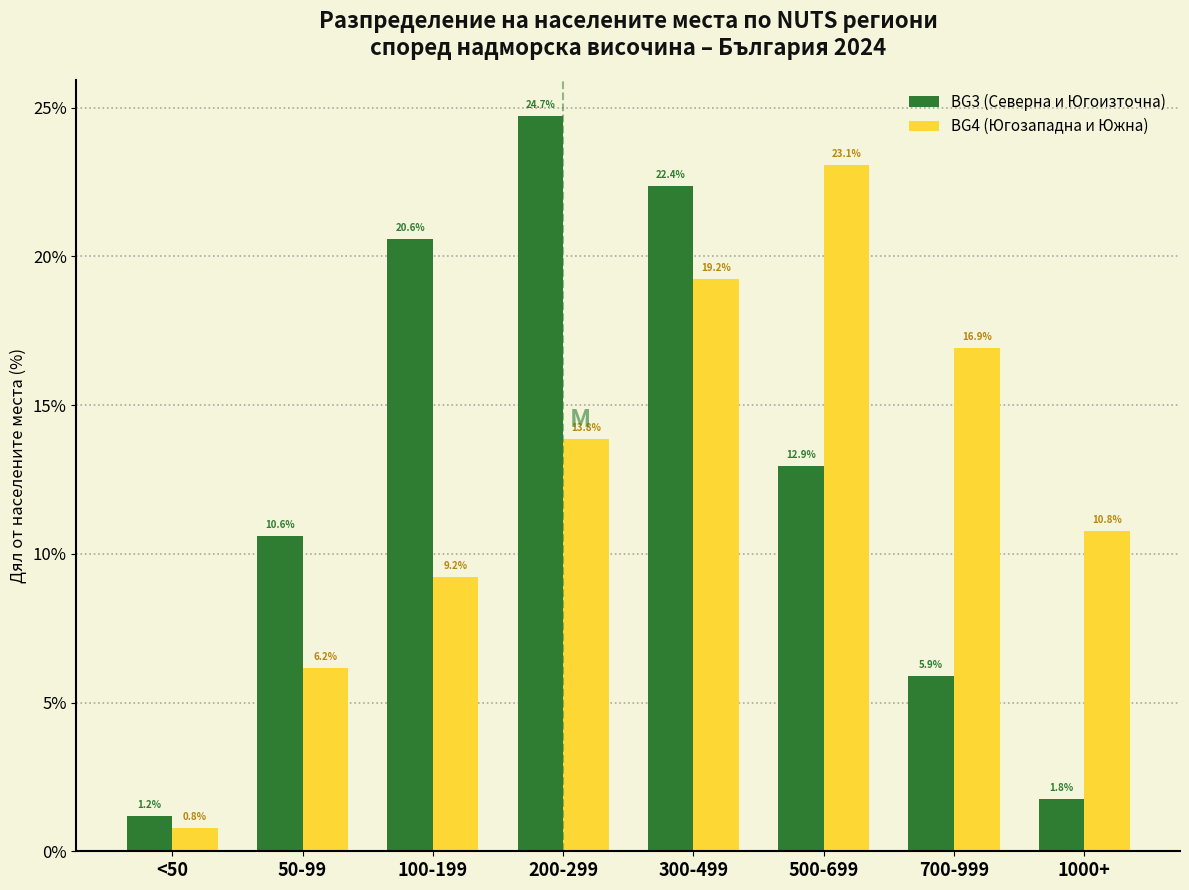

Reading left to right, extract all data points from this chart.

BG3 (Северна и Югоизточна): <50=1.2	50-99=10.6	100-199=20.6	200-299=24.7	300-499=22.4	500-699=12.9	700-999=5.9	1000+=1.8
BG4 (Югозападна и Южна): <50=0.8	50-99=6.2	100-199=9.2	200-299=13.8	300-499=19.2	500-699=23.1	700-999=16.9	1000+=10.8